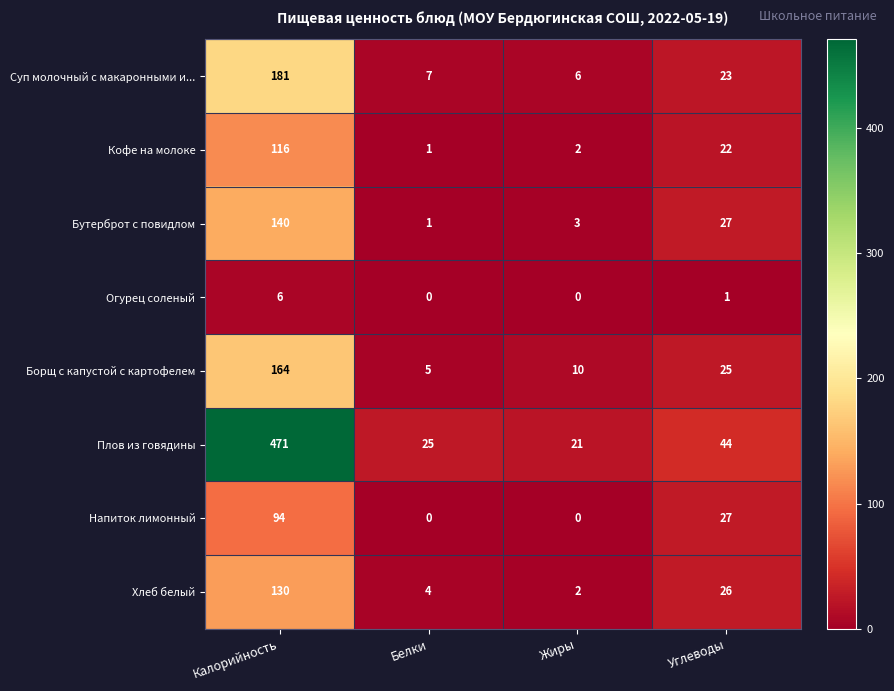

Which series has the widest spread of values?

Плов из говядины